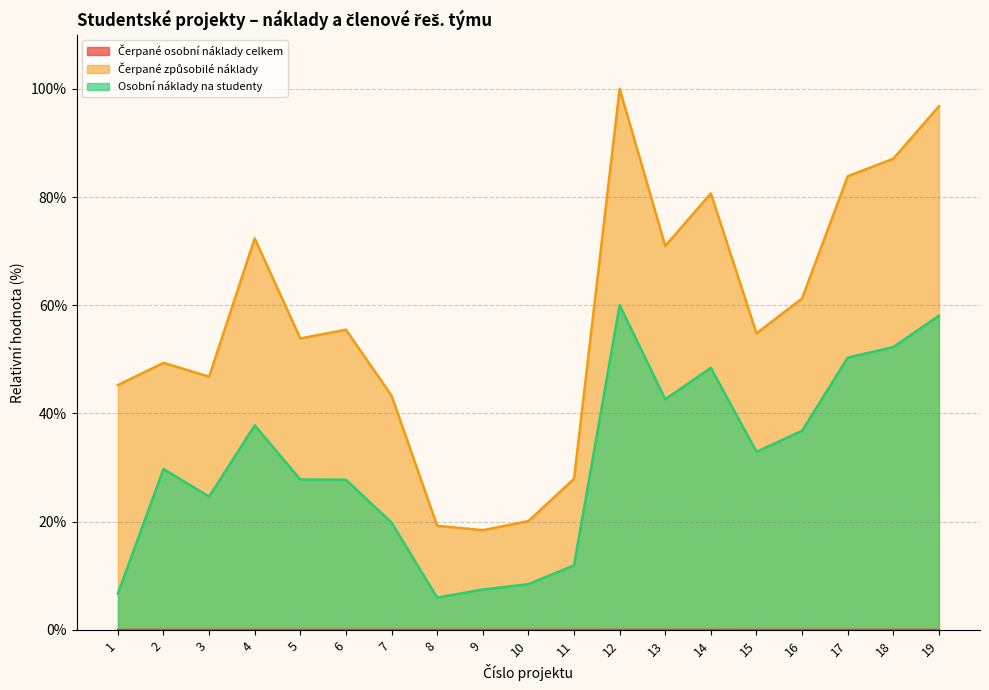

True or false: Čerpané osobní náklady celkem and Čerpané způsobilé náklady cross at least once.

False